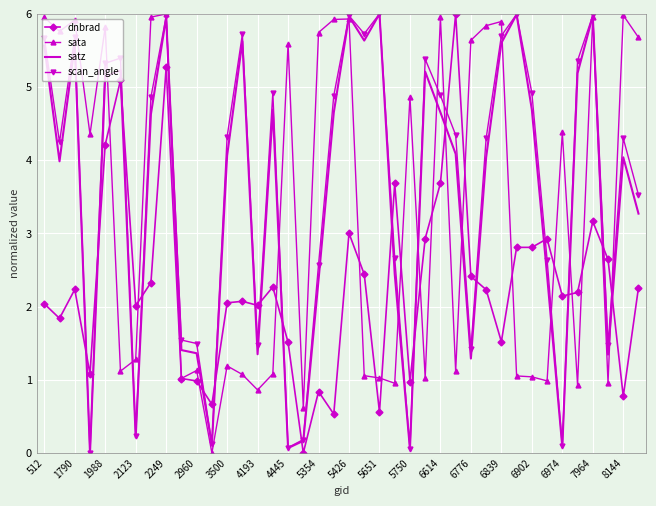

What is the greatest value displayed?

6.0